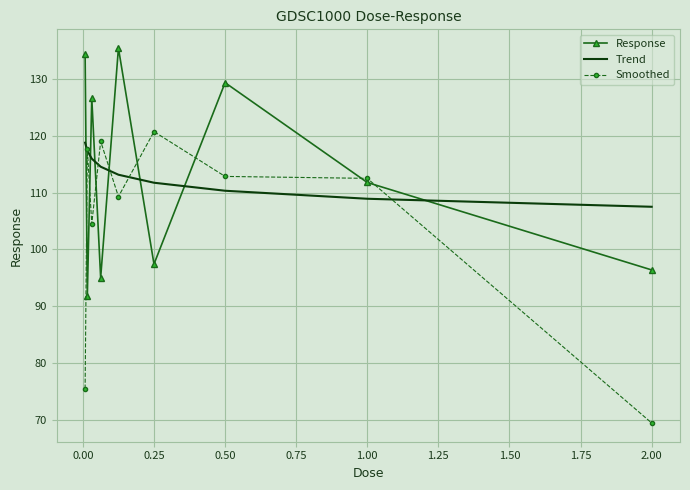

Which series ends up on top after the final intersection of Trend and Response?

Trend